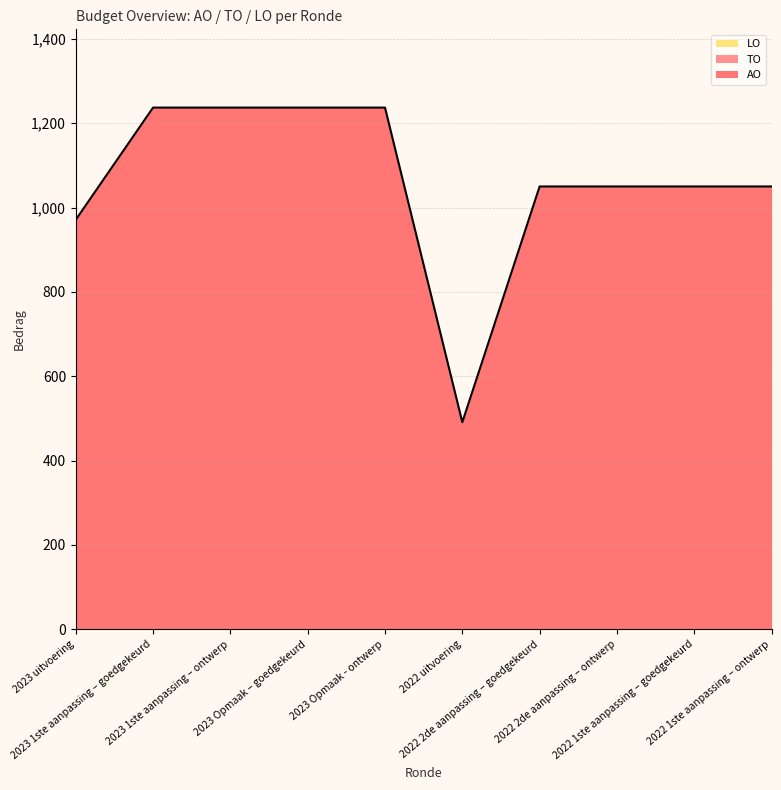

True or false: LO has more than 1 points higher than both neighbors.

False